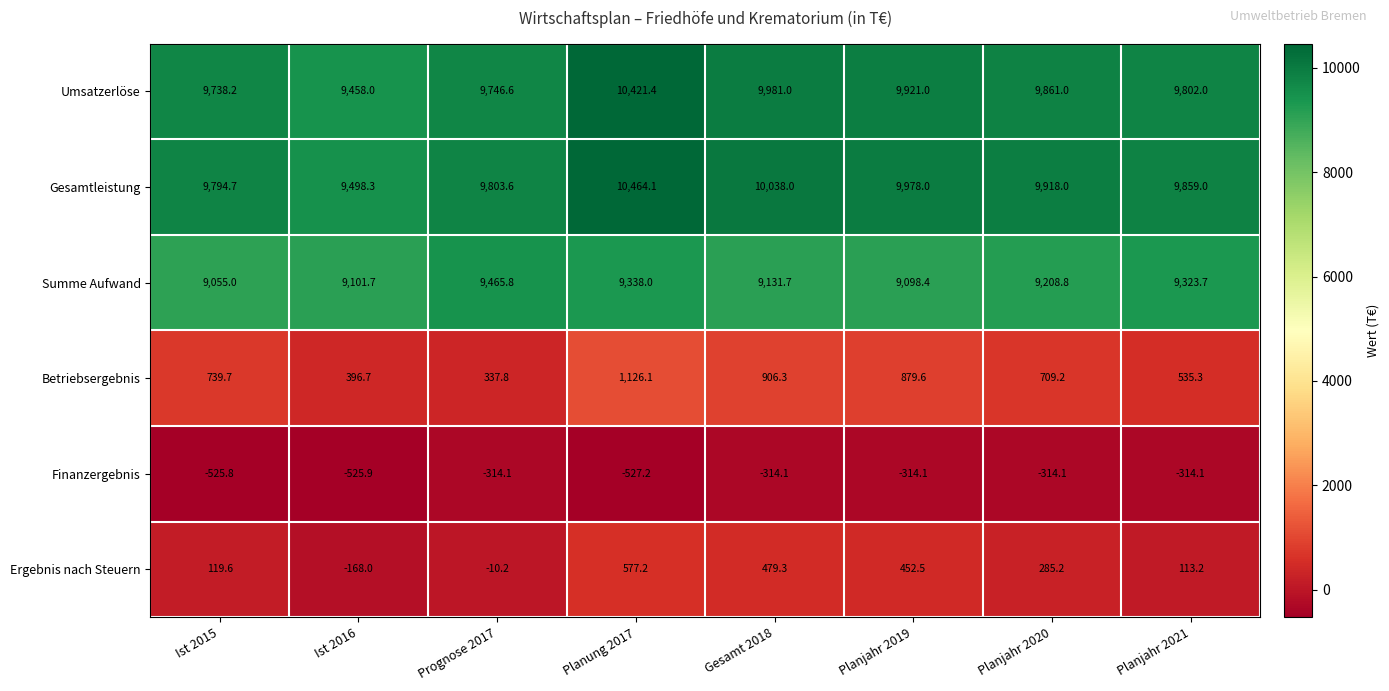

The value of Summe Aufwand at Gesamt 2018 is 4334.7. True or false?

False